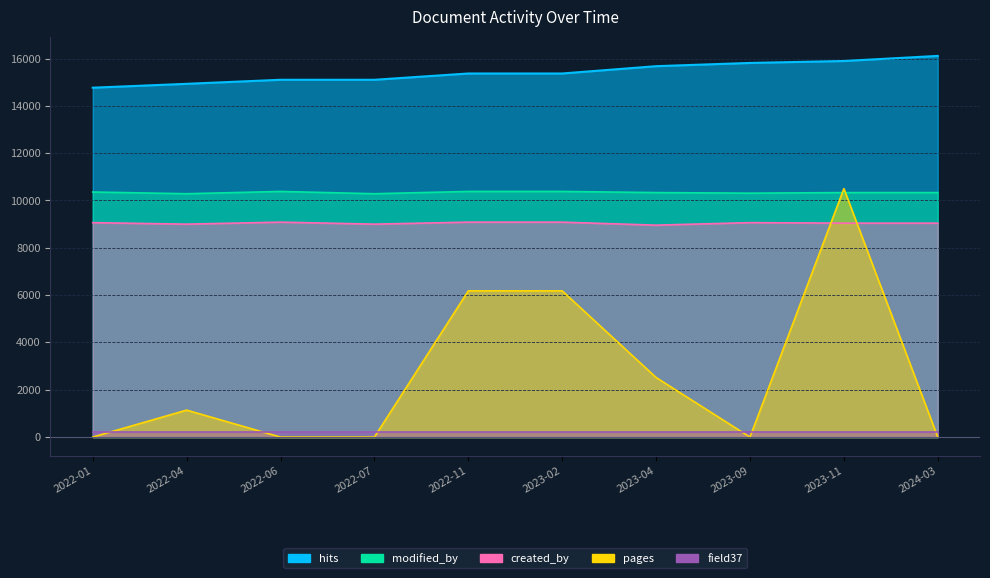

True or false: pages has more than 2 points higher than both neighbors.

False